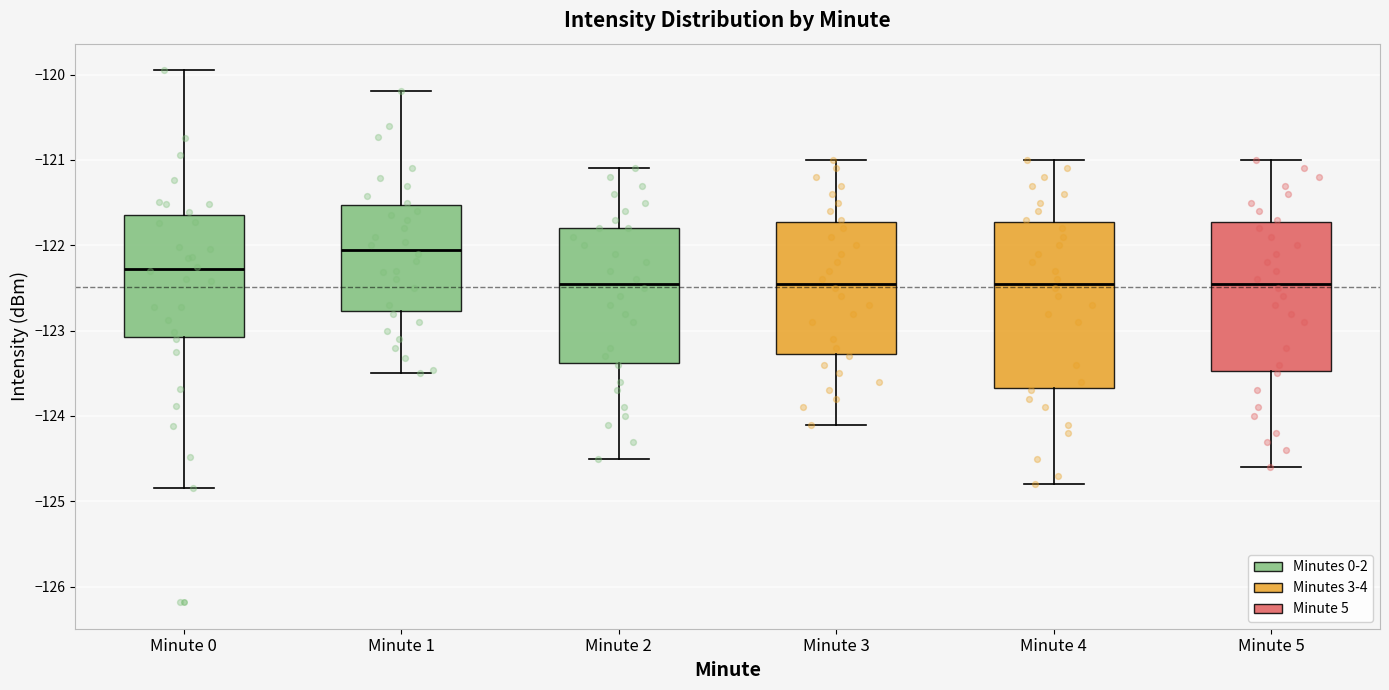

Reading left to right, read every box against the y-axis: the position of its median line, the range the box covers, and the ends of its whiskers. The values are not printed on the chart, so give them approximately, as read against the axis.

Minute 0: median -122.3, box -123.1 to -121.6, whiskers -124.8 to -119.9
Minute 1: median -122.0, box -122.8 to -121.5, whiskers -123.5 to -120.2
Minute 2: median -122.4, box -123.4 to -121.8, whiskers -124.5 to -121.1
Minute 3: median -122.4, box -123.3 to -121.7, whiskers -124.1 to -121.0
Minute 4: median -122.4, box -123.7 to -121.7, whiskers -124.8 to -121.0
Minute 5: median -122.4, box -123.5 to -121.7, whiskers -124.6 to -121.0